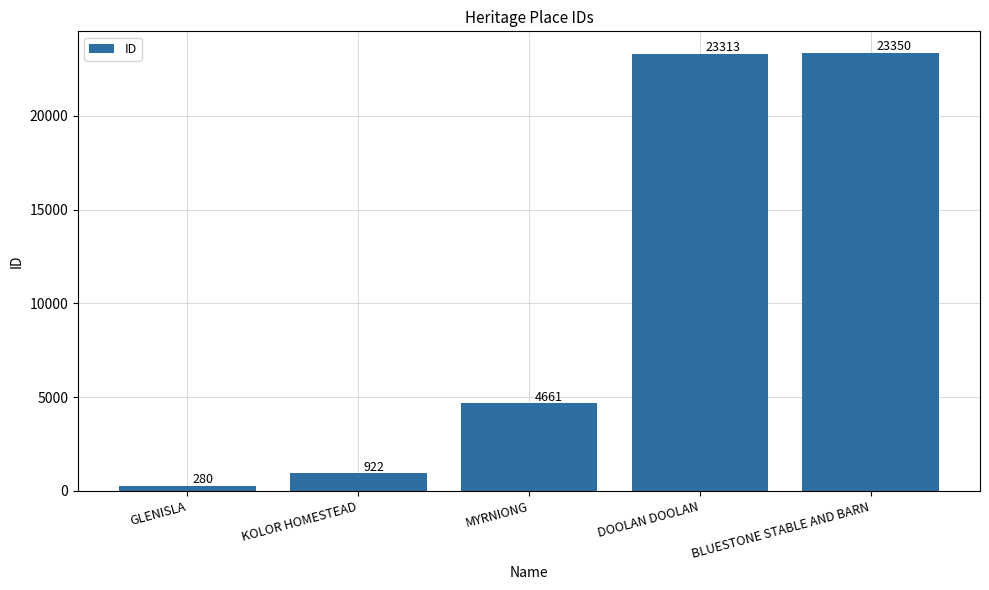

What is the change in value from GLENISLA to KOLOR HOMESTEAD?

+642